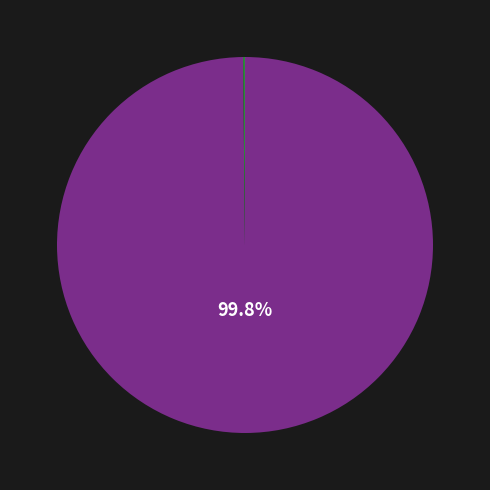

Is there a majority slice in this chart?

Yes